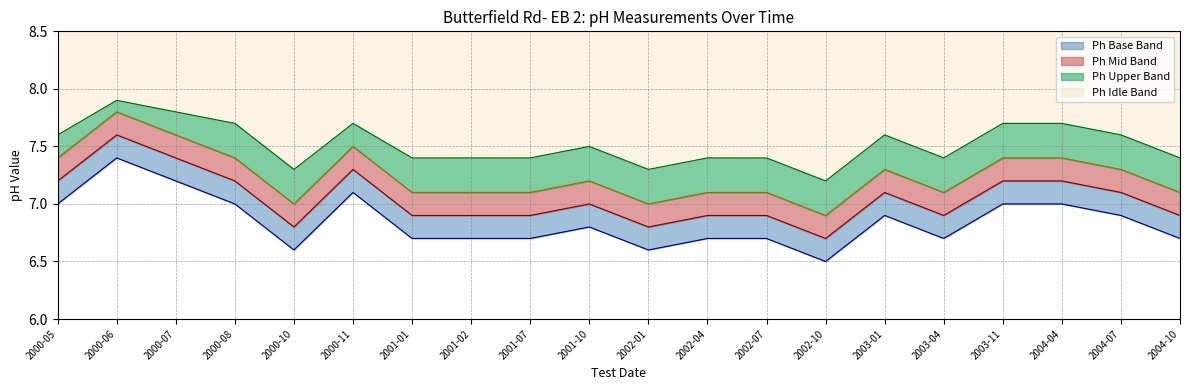

What is the label of the 14th point from the right?

2001-01